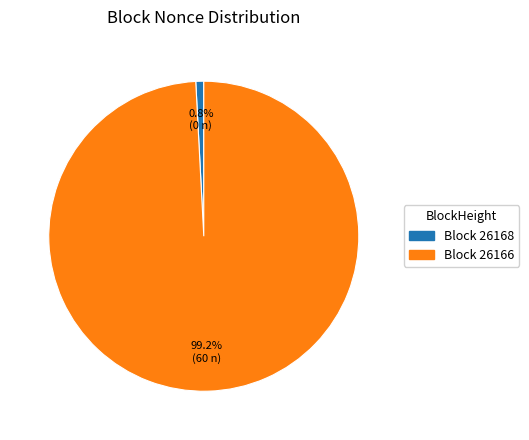

Which category has the biggest portion of the pie?

Block 26166